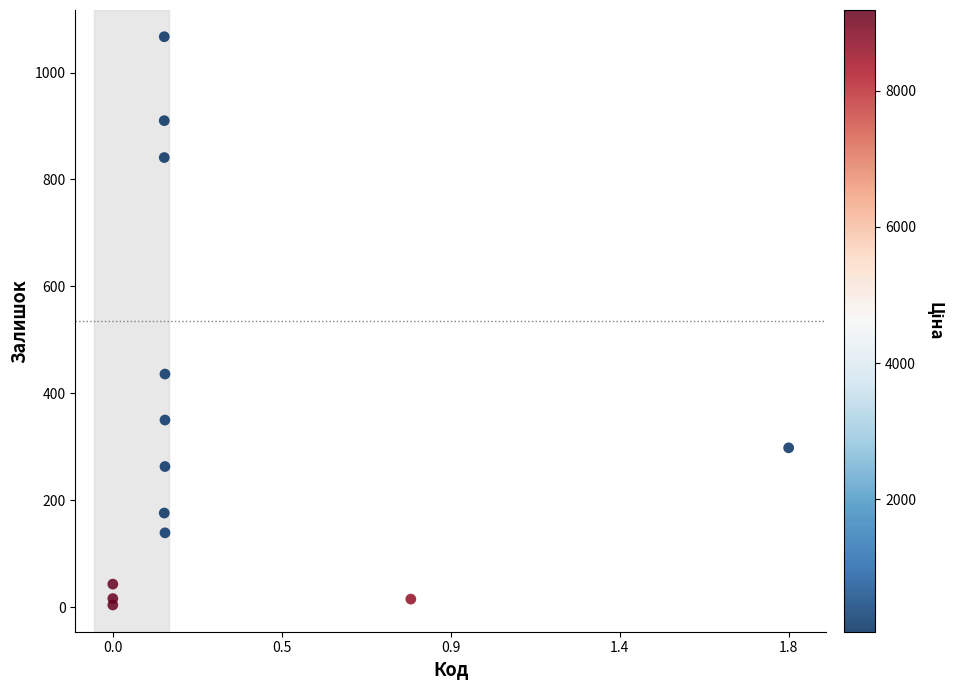

What is the range of Y values (max minus min)?

1063